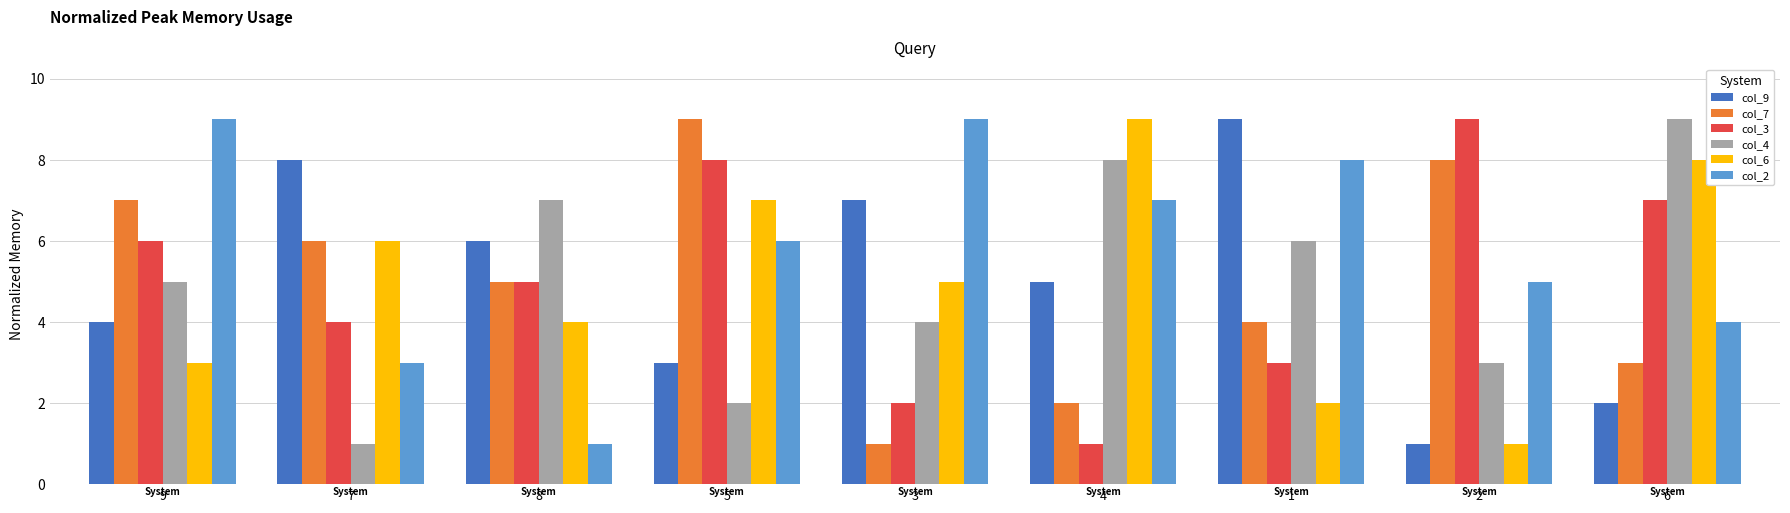

Which series has the largest total across all categories?

col_2